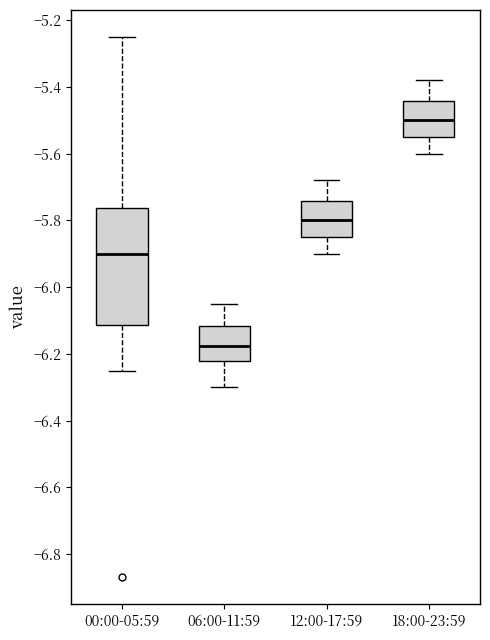

Reading left to right, transcribe this box plot: for each box, give where its median line is, the range the box spans, and where its two whiskers end, as read against the y-axis. The values are not printed on the chart, so give them approximately, as read against the axis.

00:00-05:59: median -5.90, box -6.12 to -5.76, whiskers -6.24 to -5.24
06:00-11:59: median -6.18, box -6.22 to -6.12, whiskers -6.30 to -6.04
12:00-17:59: median -5.80, box -5.84 to -5.74, whiskers -5.90 to -5.68
18:00-23:59: median -5.50, box -5.54 to -5.44, whiskers -5.60 to -5.38